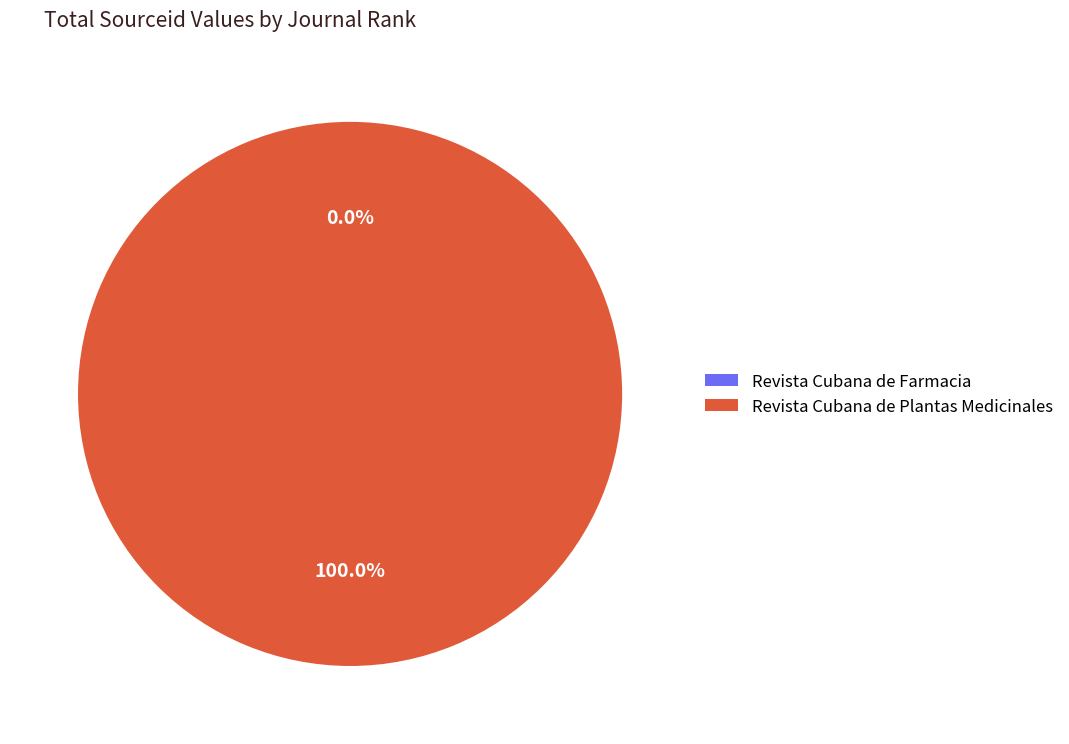

What is the majority slice?

Revista Cubana de Plantas Medicinales